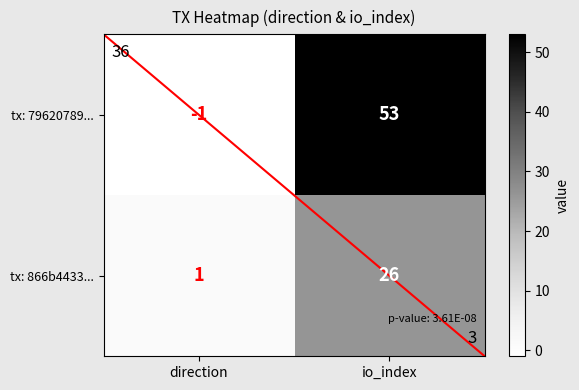

Reading right to left, what are all the values shown in this chart?

tx: 79620789...: io_index=53	direction=-1
tx: 866b4433...: io_index=26	direction=1